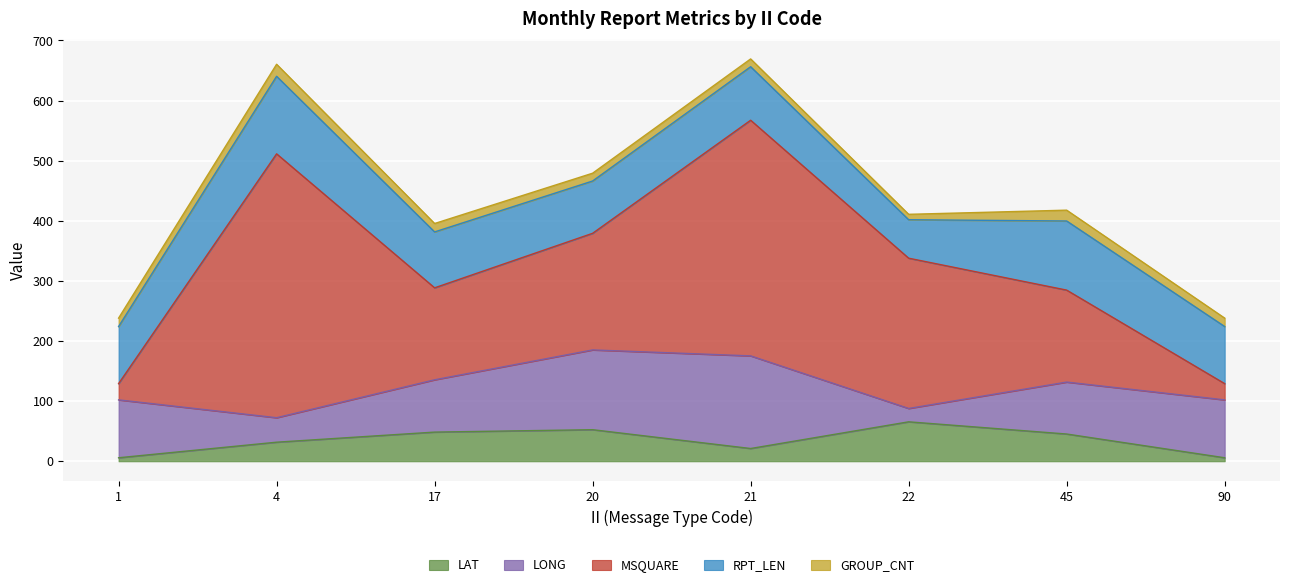

Reading left to right, extract all data points from this chart.

LAT: 1=5.8	4=31.7	17=48.5	20=52.5	21=21.2	22=65.6	45=45.3	90=5.8
LONG: 1=96.3	4=40.7	17=87.0	20=132.7	21=154.1	22=22.2	45=86.4	90=96.3
MSQUARE: 1=27.0	4=439.0	17=153.0	20=194.0	21=392.0	22=250.0	45=153.0	90=27.0
RPT_LEN: 1=95.0	4=129.0	17=93.0	20=87.0	21=89.0	22=64.0	45=115.0	90=95.0
GROUP_CNT: 1=14.0	4=20.0	17=14.0	20=13.0	21=13.0	22=9.0	45=18.0	90=14.0